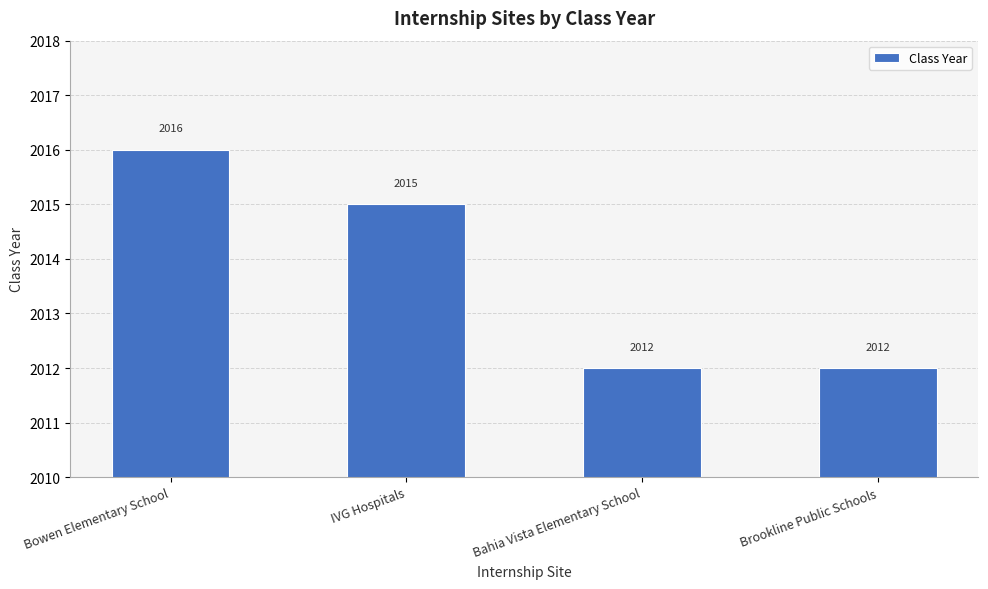

How many bars are there in total?

4